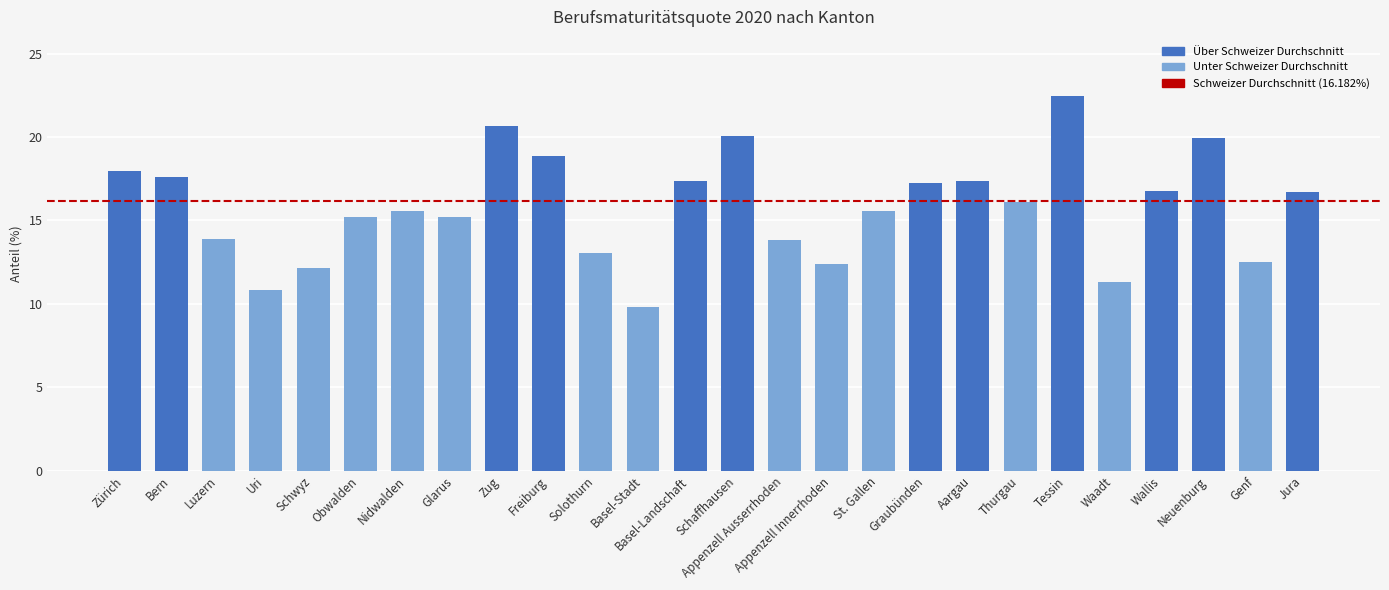

What is the sum of all values?

410.6